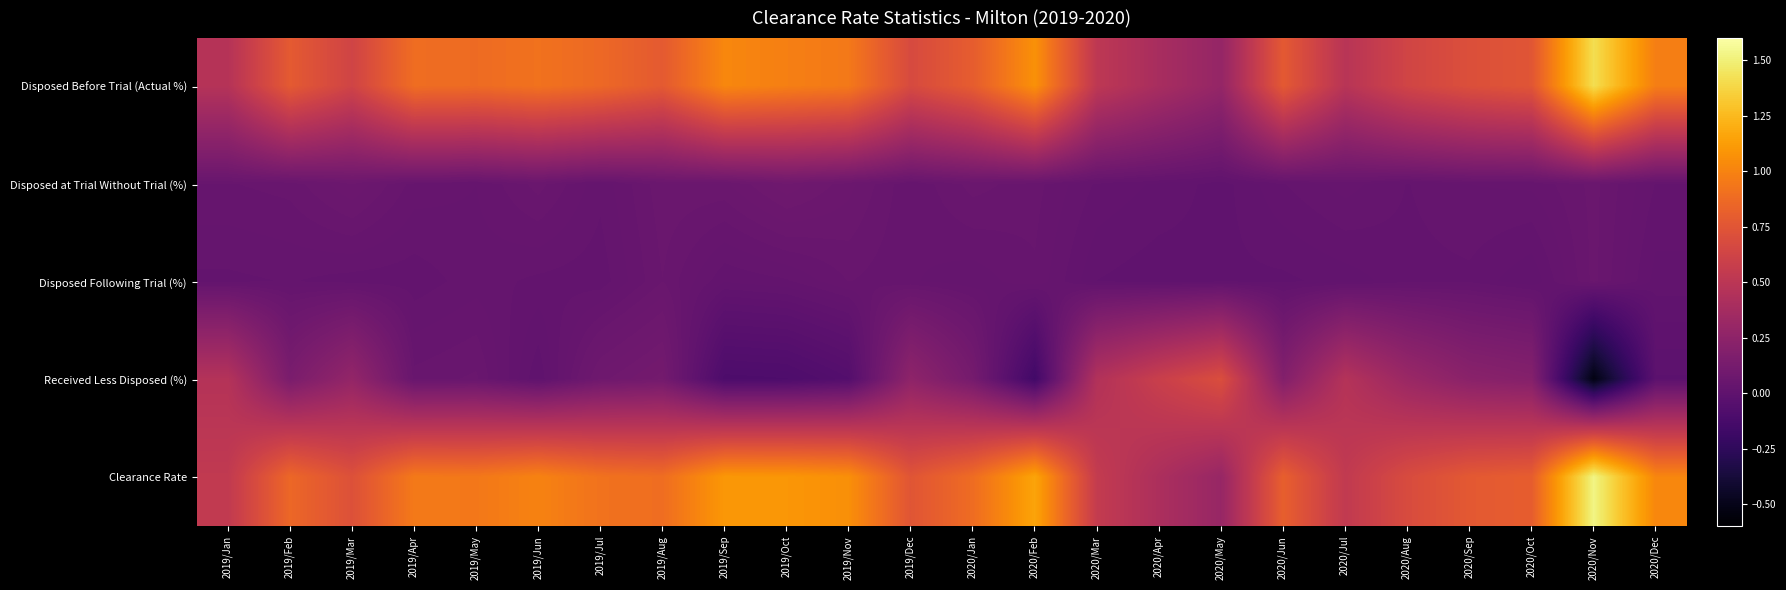

Which series changed the most between 2019/Oct and 2020/Apr?

Clearance Rate